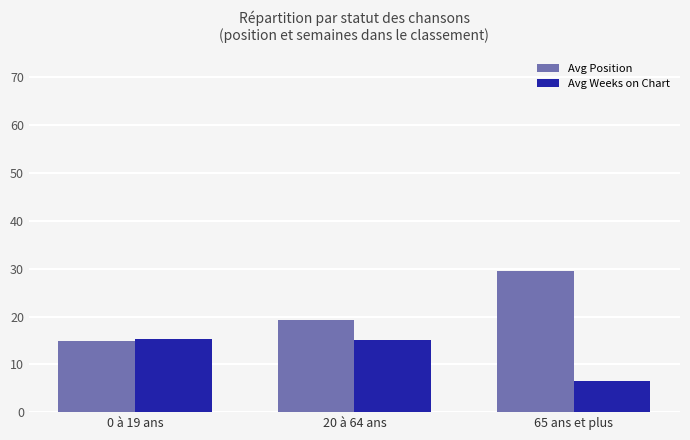

At how many categories does at least one series exceed 11?

3